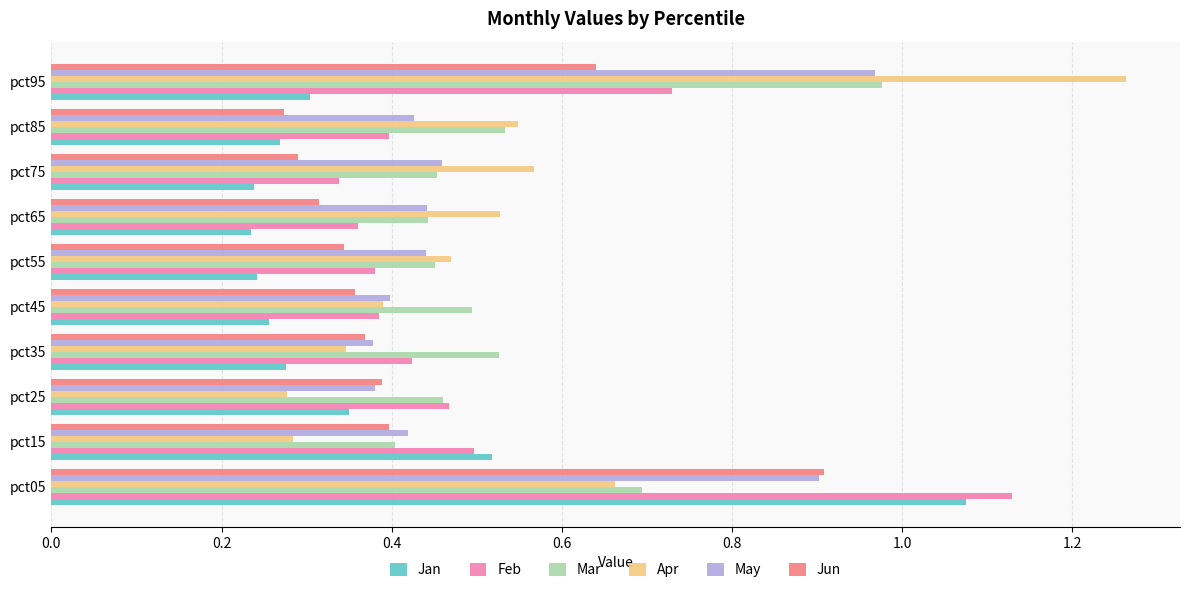

Count the Apr values in the range 0 to 1.

9